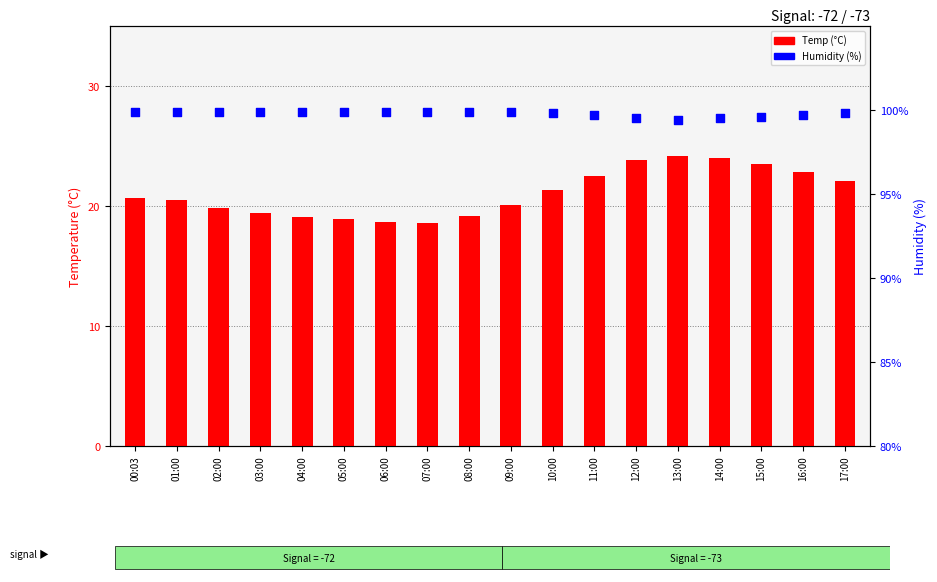

Which series has the largest total across all categories?

Humidity